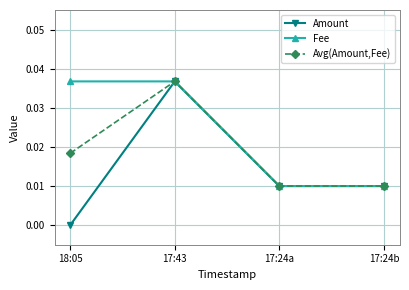

Which category has the lowest value across all series?

18:05